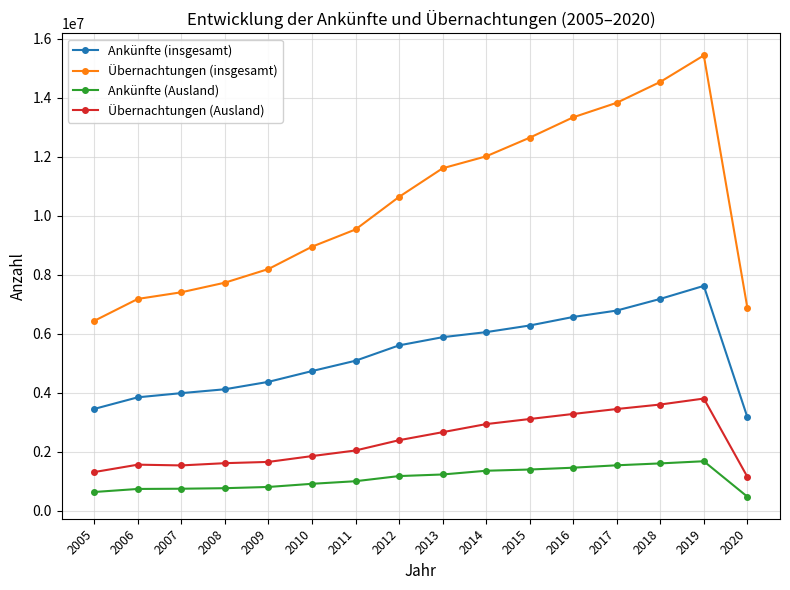

What is the difference between the second highest and second lowest values in the Ankünfte (Ausland) series?

968986